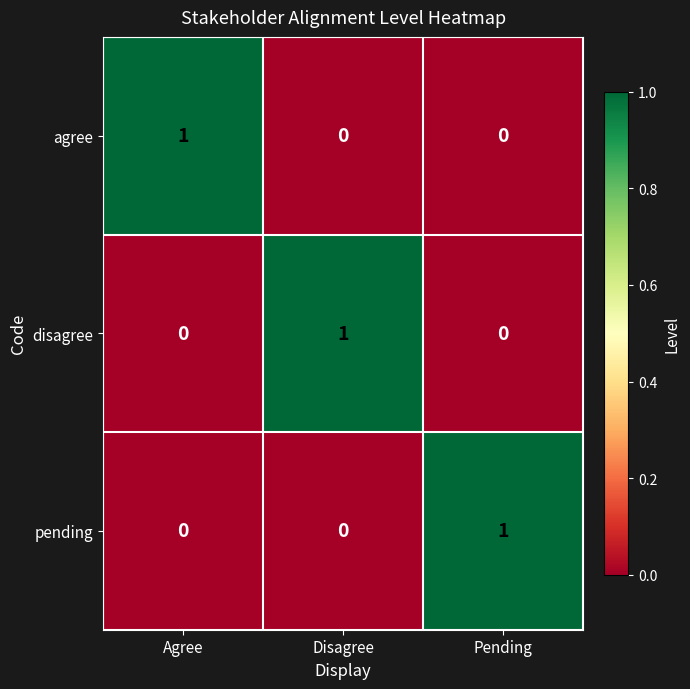

Reading right to left, transcribe all the data shown in this chart.

agree: Pending=0	Disagree=0	Agree=1
disagree: Pending=0	Disagree=1	Agree=0
pending: Pending=1	Disagree=0	Agree=0